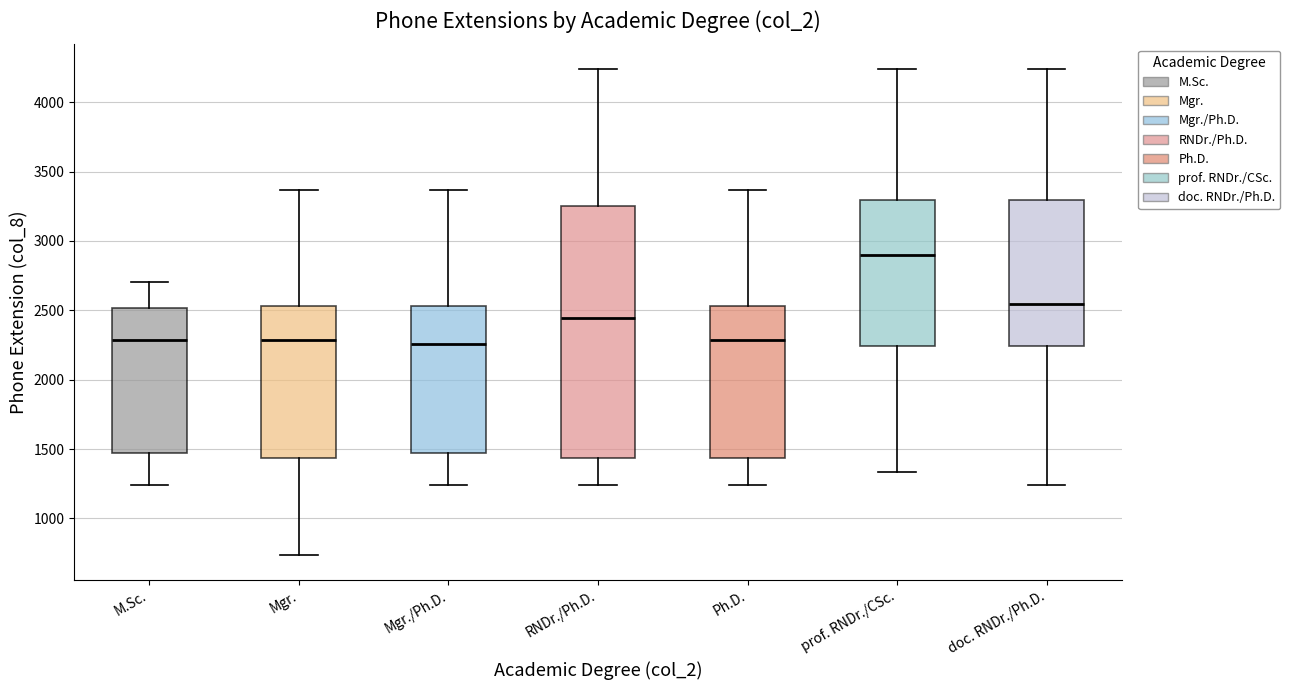

Where is the lower edge of the box for Mgr. on the y-axis? The values are not printed on the chart, so give them approximately, as read against the axis.

1450